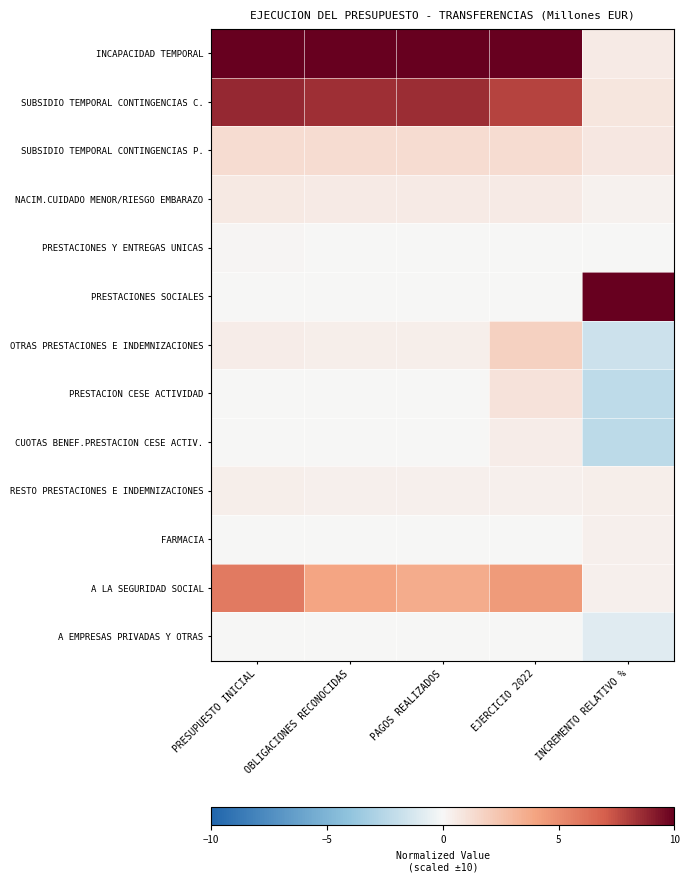

Which series has the largest total across all categories?

INCAPACIDAD TEMPORAL